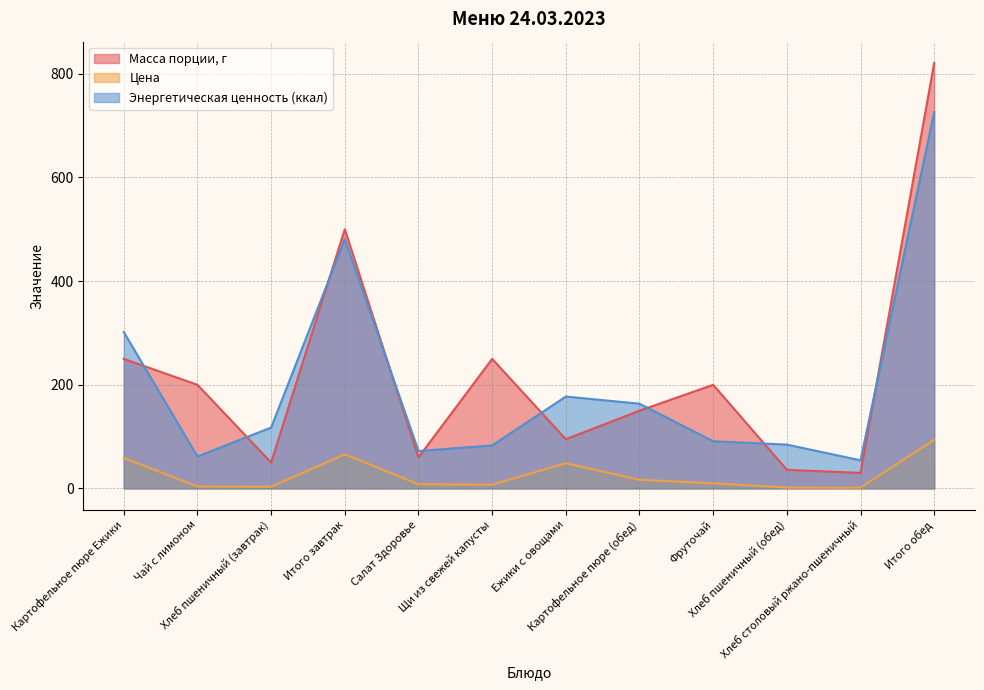

True or false: Энергетическая ценность (ккал) and Цена intersect in this chart.

False